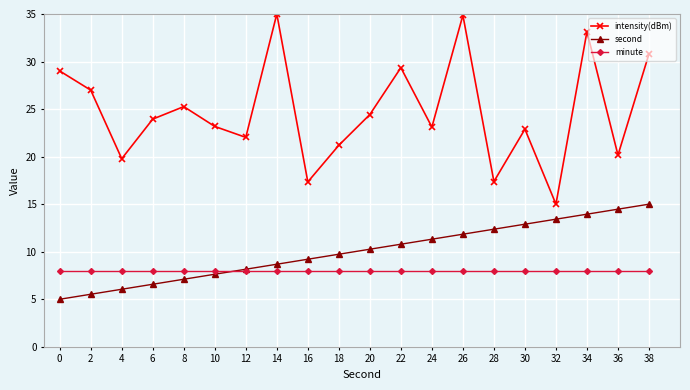

Between 4 and 26, which series saw the biggest shift?

intensity(dBm)